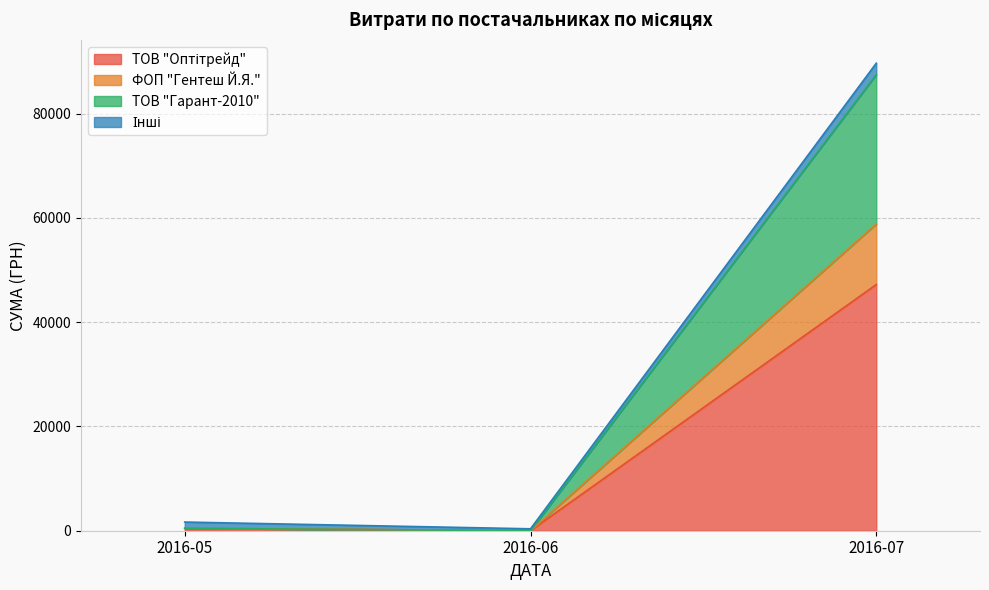

What is the total value across all series at 2016-07?

89689.9